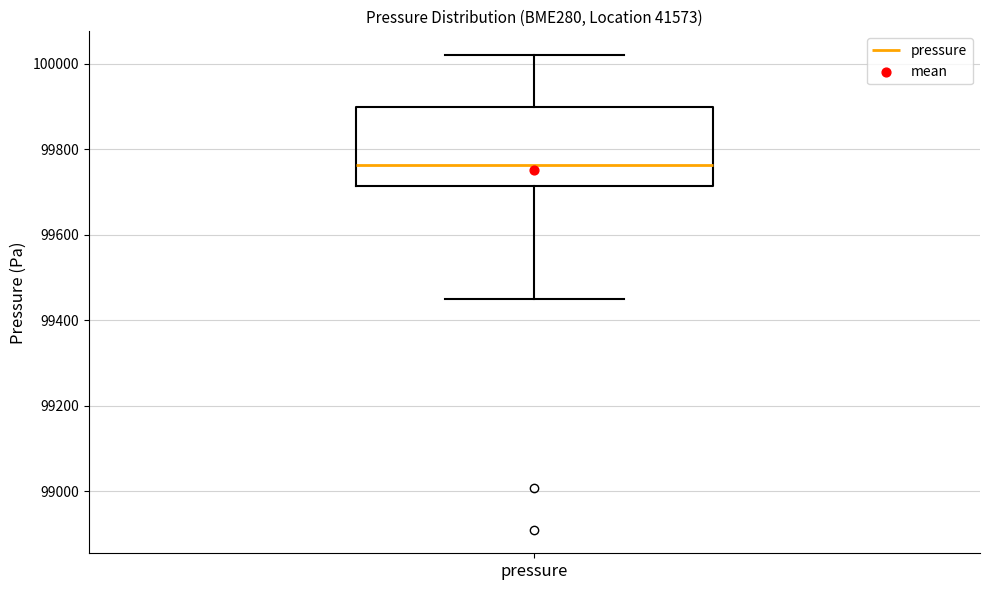

Read this box plot against the y-axis: the position of the median line, the range covered by the box, and the ends of both whiskers. The values are not printed on the chart, so give them approximately, as read against the axis.

median 99760, box 99720 to 99900, whiskers 99440 to 100020